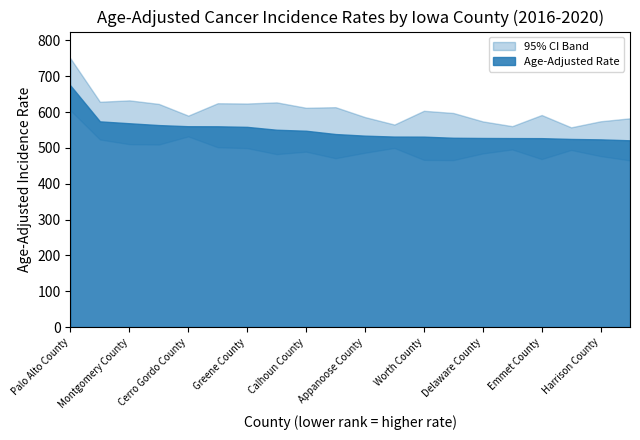

At which label does Age-Adjusted Rate first exceed 538?

Palo Alto County